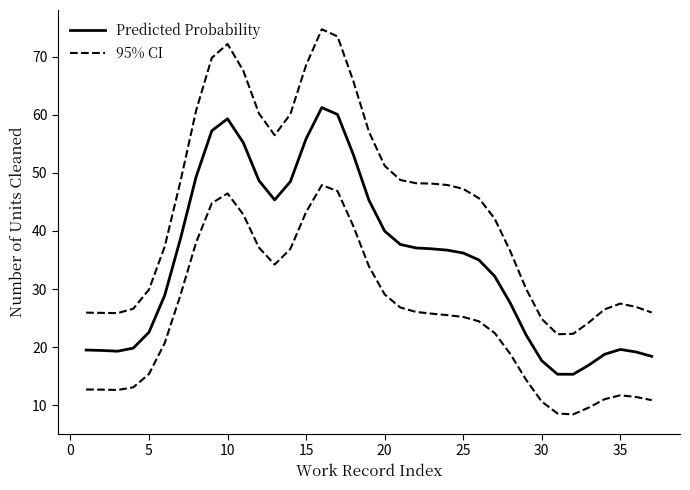

Which series has the largest total across all categories?

95% CI